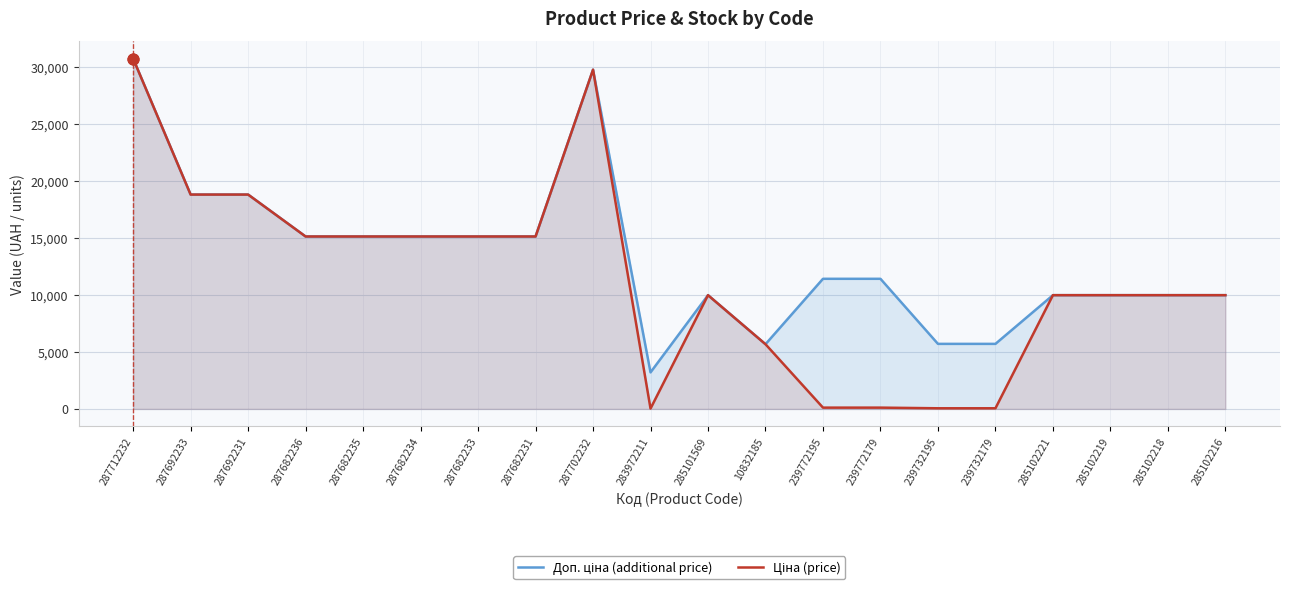

Which series has the largest total across all categories?

Доп. ціна (additional price)